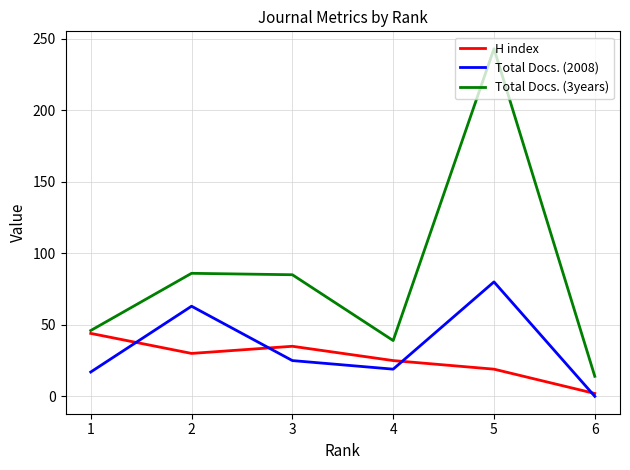

Is the value of Total Docs. (3years) at 2 greater than the value of Total Docs. (2008) at 6?

Yes